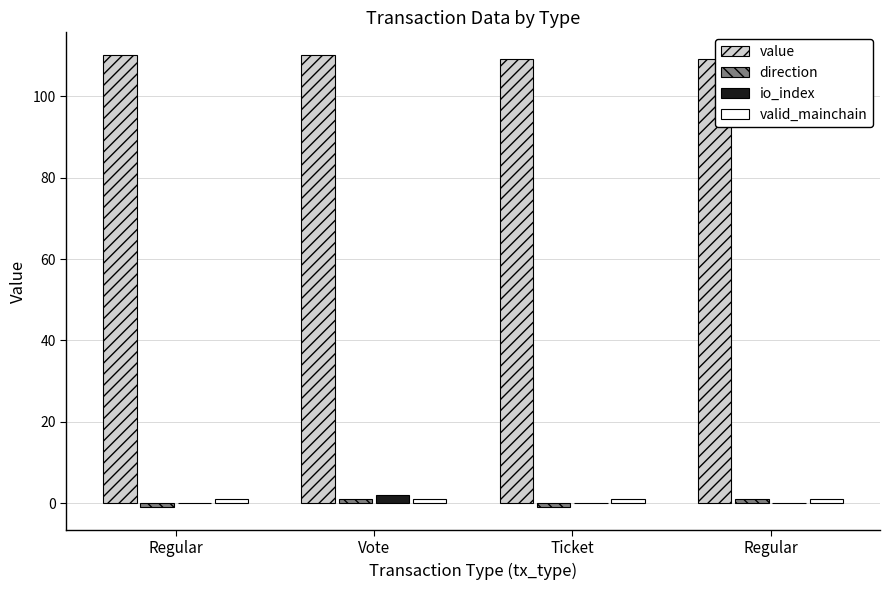

At which category is the sum across all series the highest?

Vote